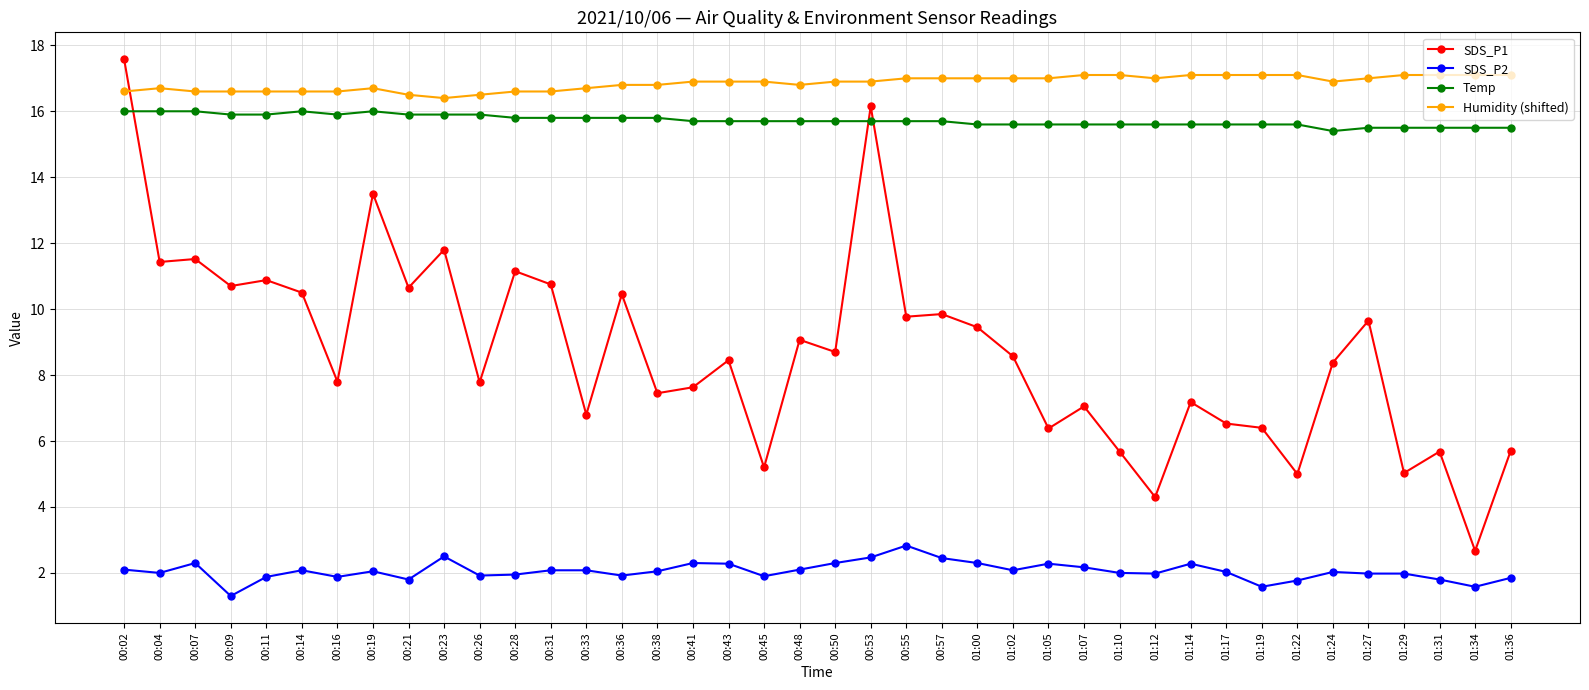

What is the value of the Humidity (shifted) point at the 34th from the left?

17.1